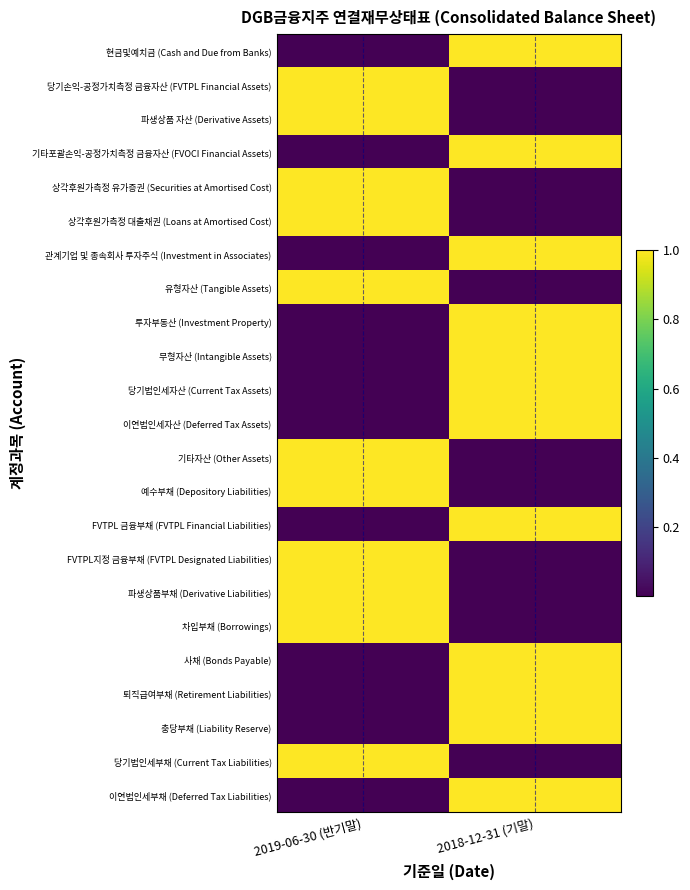

Which category has the highest value across all series?

2018-12-31 (기말)